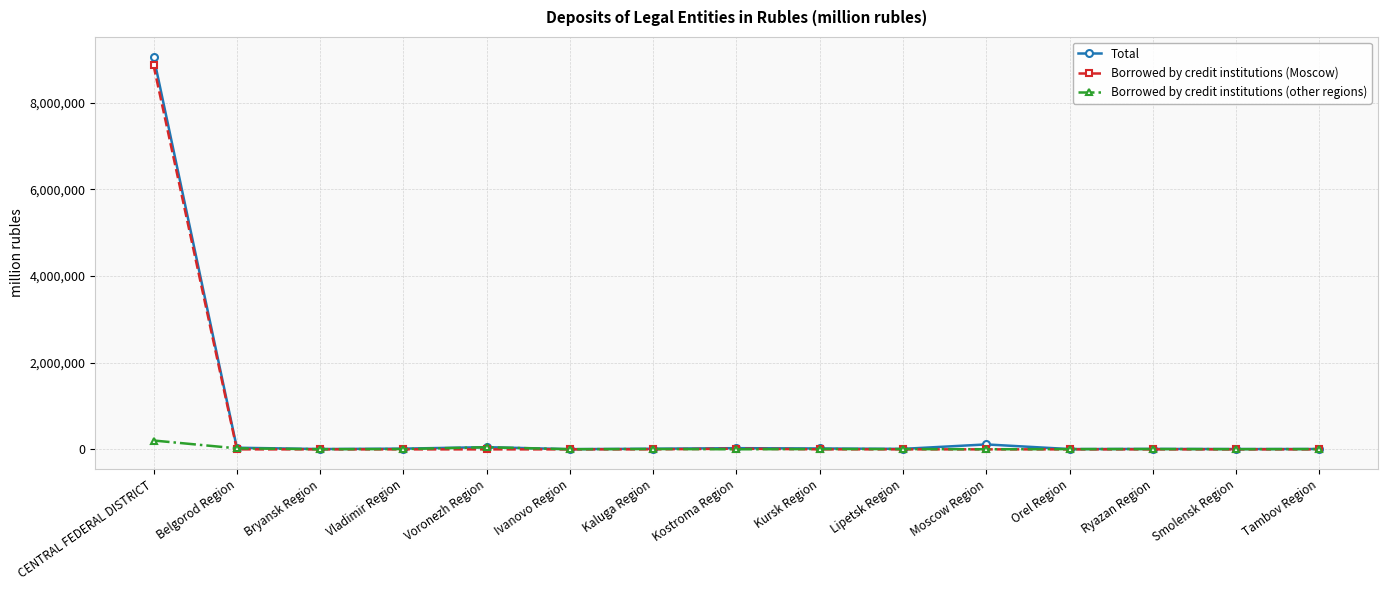

What is the label of the 4th point from the left?

Vladimir Region